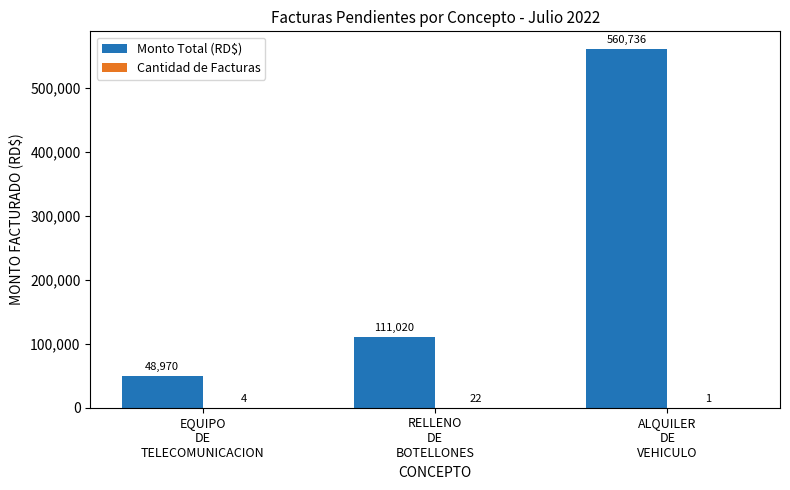

What is the maximum value shown in the chart?

560736